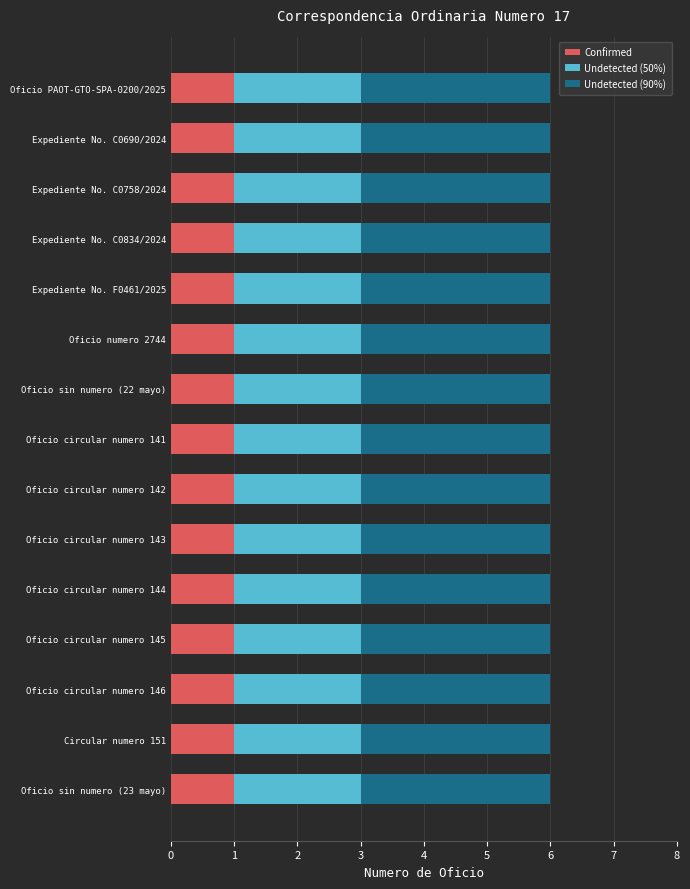

What is the sum of all Confirmed values?

15